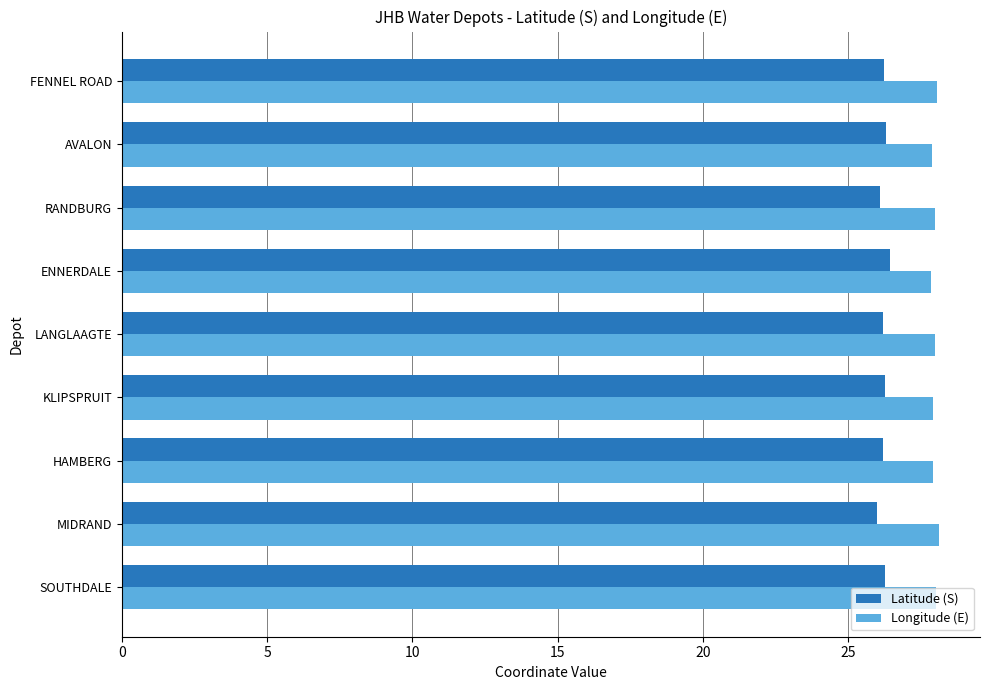

The Latitude (S) series shows 26.3 at AVALON. True or false?

True